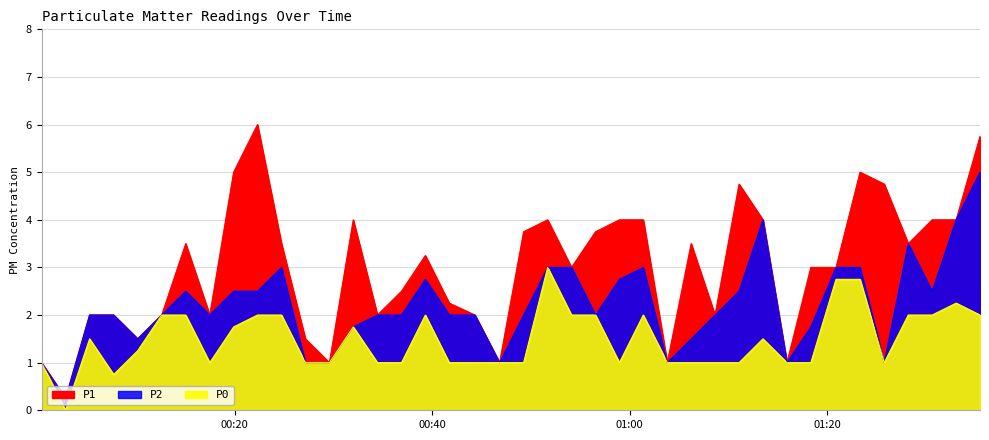

True or false: P2 has more than 0 interior local peaks.

True